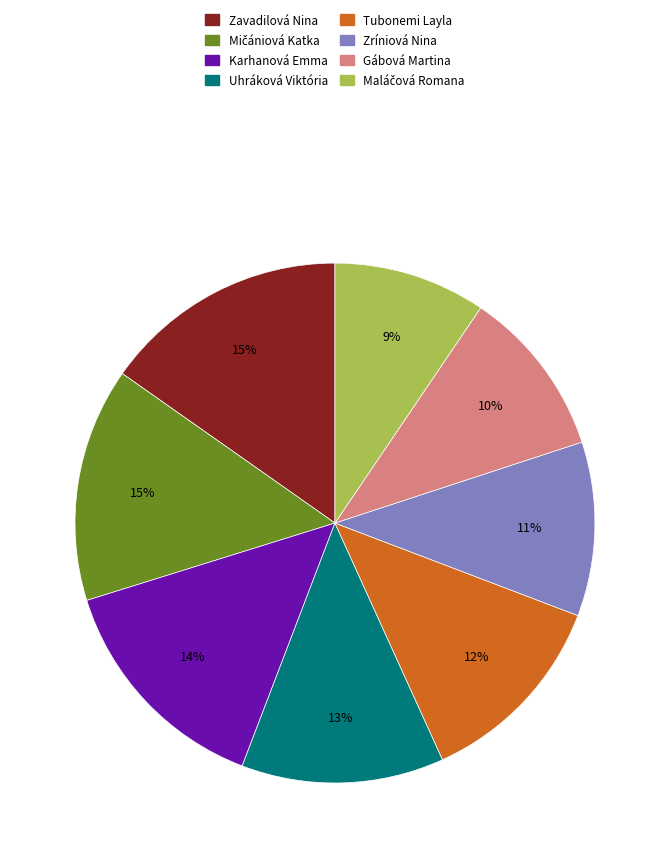

To the nearest percent, what portion does Zríniová Nina represent?

11%